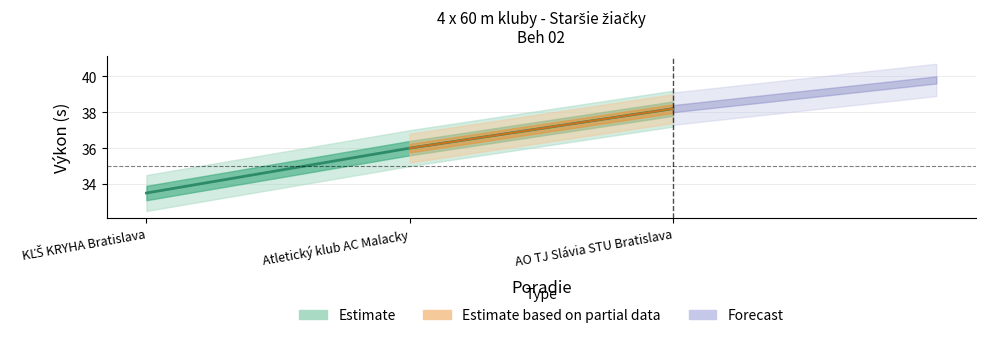

Which category has the highest value across all series?

AO TJ Slávia STU Bratislava